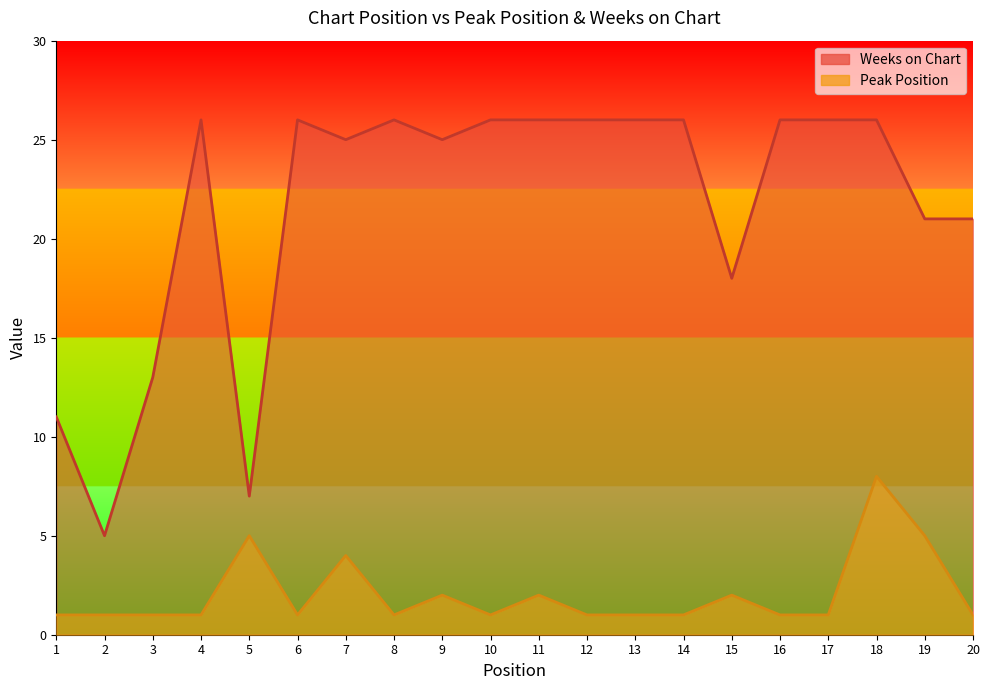

Which series changed the most between 16 and 18?

Peak Position